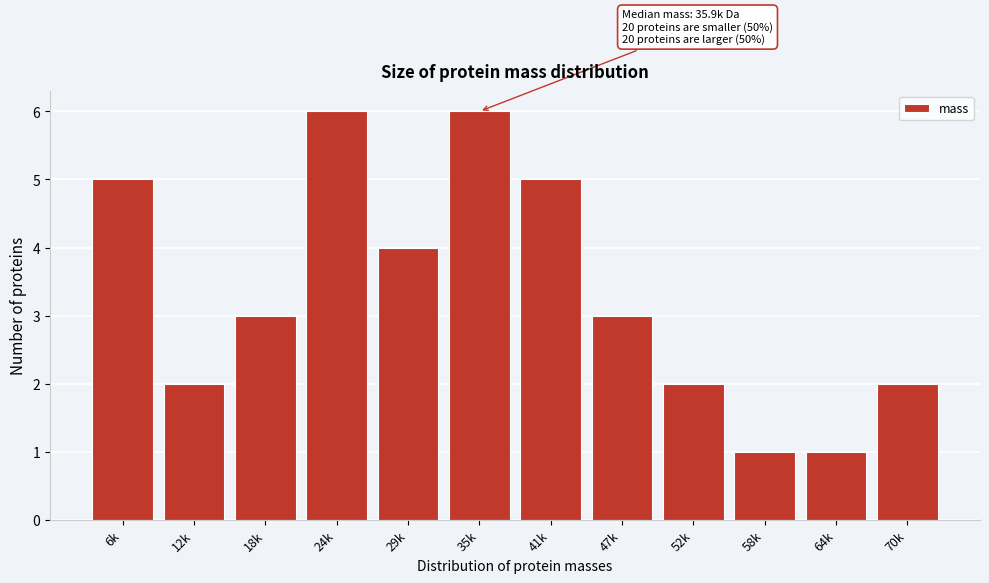

Reading left to right, list all the values displayed in this chart.

5	2	3	6	4	6	5	3	2	1	1	2